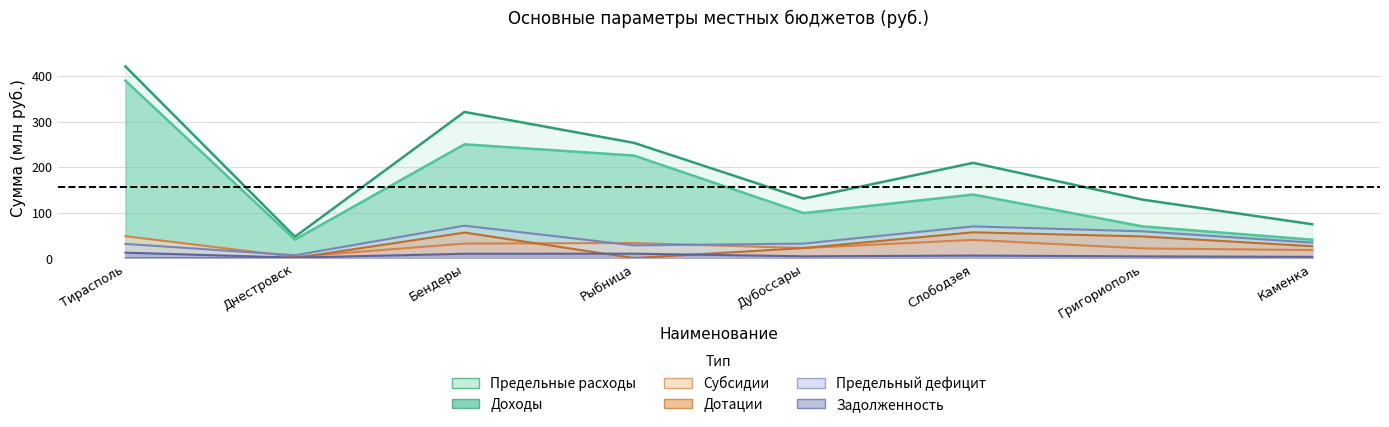

What is the total value across all series at Григориополь?

329.2